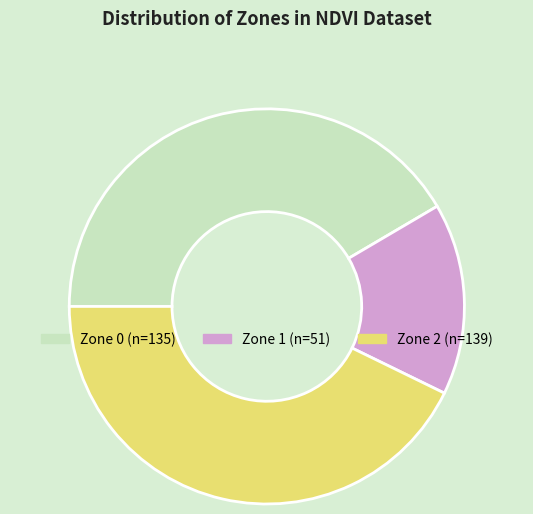

Is there any slice that represents more than half of the pie?

No